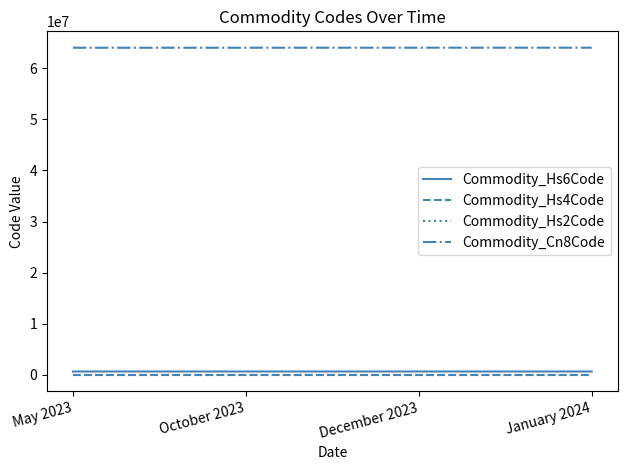

True or false: Commodity_Hs6Code and Commodity_Cn8Code intersect in this chart.

False